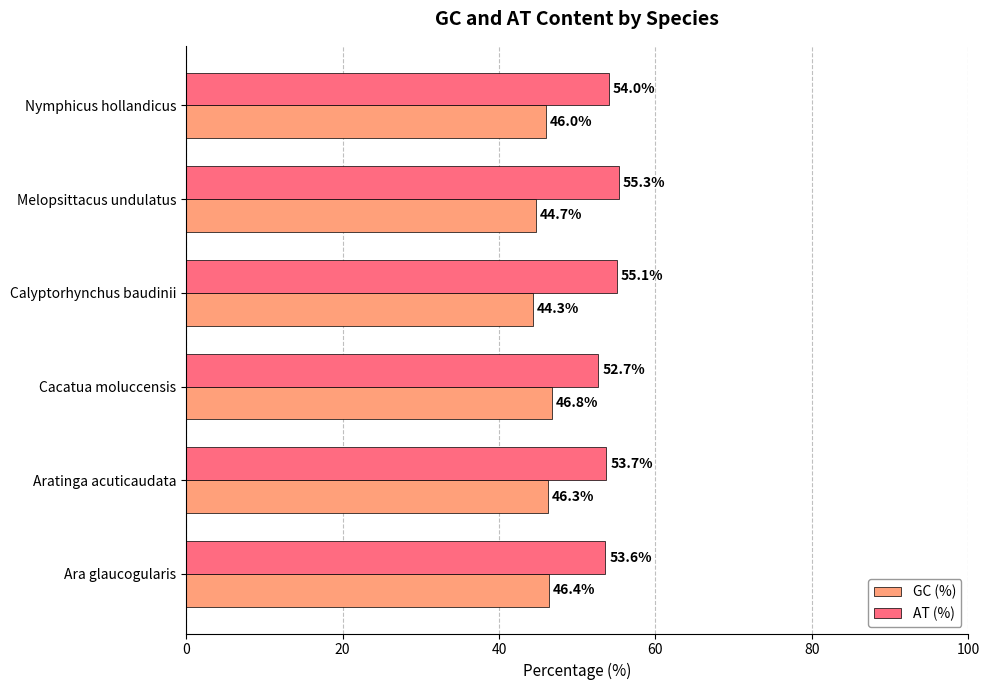

True or false: AT (%) has a value of 14.2 at Nymphicus hollandicus.

False